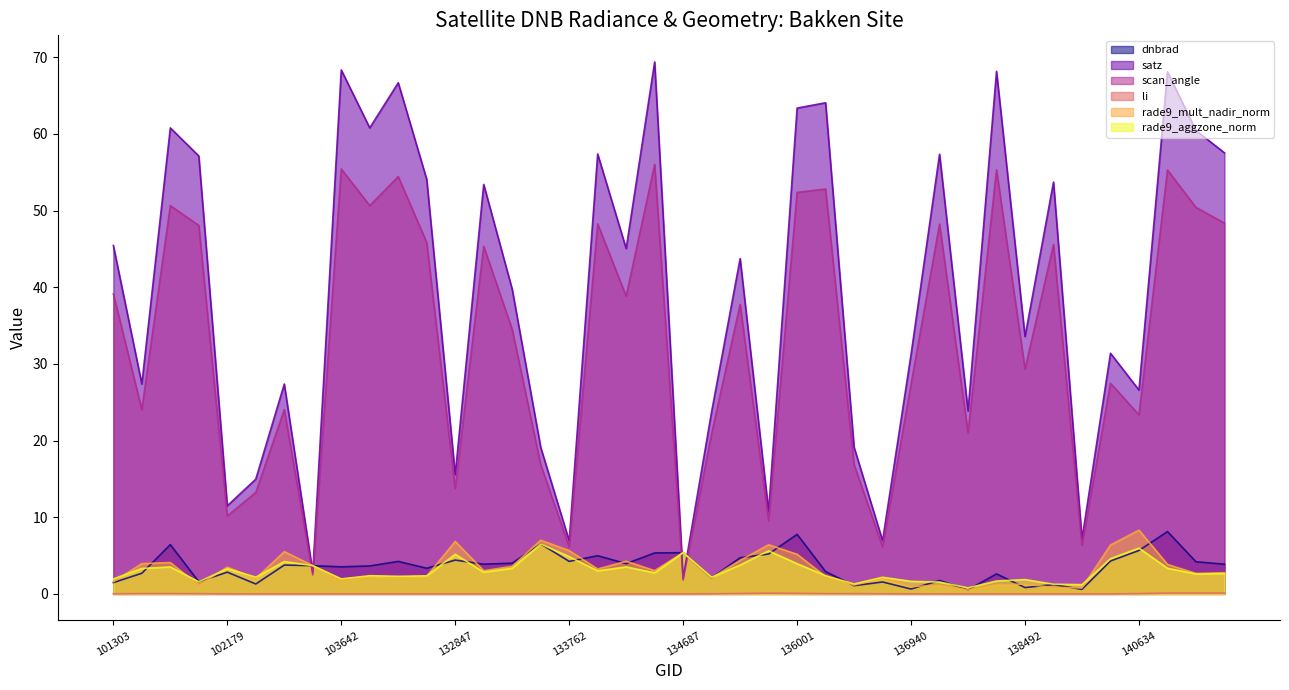

Reading left to right, list all the values displayed in this chart.

dnbrad: 1.5	2.7	6.4	1.6	2.8	1.3	3.8	3.7	3.5	3.6	4.2	3.3	4.4	3.9	4.0	6.5	4.2	5.0	3.9	5.3	5.4	2.1	4.7	5.2	7.8	2.9	1.1	1.6	0.6	1.8	0.5	2.6	0.8	1.2	0.6	4.3	5.7	8.1	4.2	3.9
satz: 45.5	27.4	60.8	57.1	11.5	15.0	27.4	2.8	68.3	60.8	66.7	54.1	15.6	53.4	39.7	19.1	6.9	57.4	45.1	69.4	2.1	23.8	43.7	10.8	63.4	64.1	19.1	6.9	31.3	57.4	23.9	68.2	33.6	53.7	7.2	31.4	26.6	68.1	60.4	57.5
scan_angle: 39.1	24.0	50.6	48.1	10.2	13.2	24.0	2.5	55.4	50.6	54.4	45.8	13.7	45.3	34.5	16.9	6.1	48.3	38.8	56.0	1.8	20.9	37.8	9.5	52.4	52.8	16.9	6.1	27.4	48.2	21.0	55.3	29.3	45.6	6.3	27.5	23.4	55.3	50.4	48.4
li: 0.0	0.0	0.0	0.0	0.0	0.0	0.0	0.0	0.0	0.0	0.0	0.0	0.0	0.0	0.0	0.0	0.0	0.0	0.0	0.0	0.0	0.0	0.1	0.1	0.1	0.0	0.0	0.0	0.0	0.0	0.0	0.0	0.0	0.0	0.0	0.0	0.0	0.1	0.1	0.1
rade9_mult_nadir_norm: 1.6	3.9	4.1	1.1	3.5	2.0	5.5	3.7	1.7	2.3	2.2	2.3	6.8	3.0	3.6	7.0	5.6	3.2	4.3	3.0	5.4	2.1	4.4	6.4	5.2	2.3	1.2	2.1	0.9	1.1	0.5	1.2	1.3	0.8	0.8	6.4	8.3	3.8	2.7	2.8
rade9_aggzone_norm: 2.0	3.3	3.5	1.6	3.3	2.2	4.2	3.7	2.0	2.4	2.3	2.4	5.2	2.8	3.3	6.5	4.9	3.0	3.5	2.7	5.4	2.2	3.8	5.6	3.9	2.4	1.3	2.2	1.6	1.5	0.8	1.7	1.9	1.3	1.2	4.6	6.0	3.3	2.6	2.7